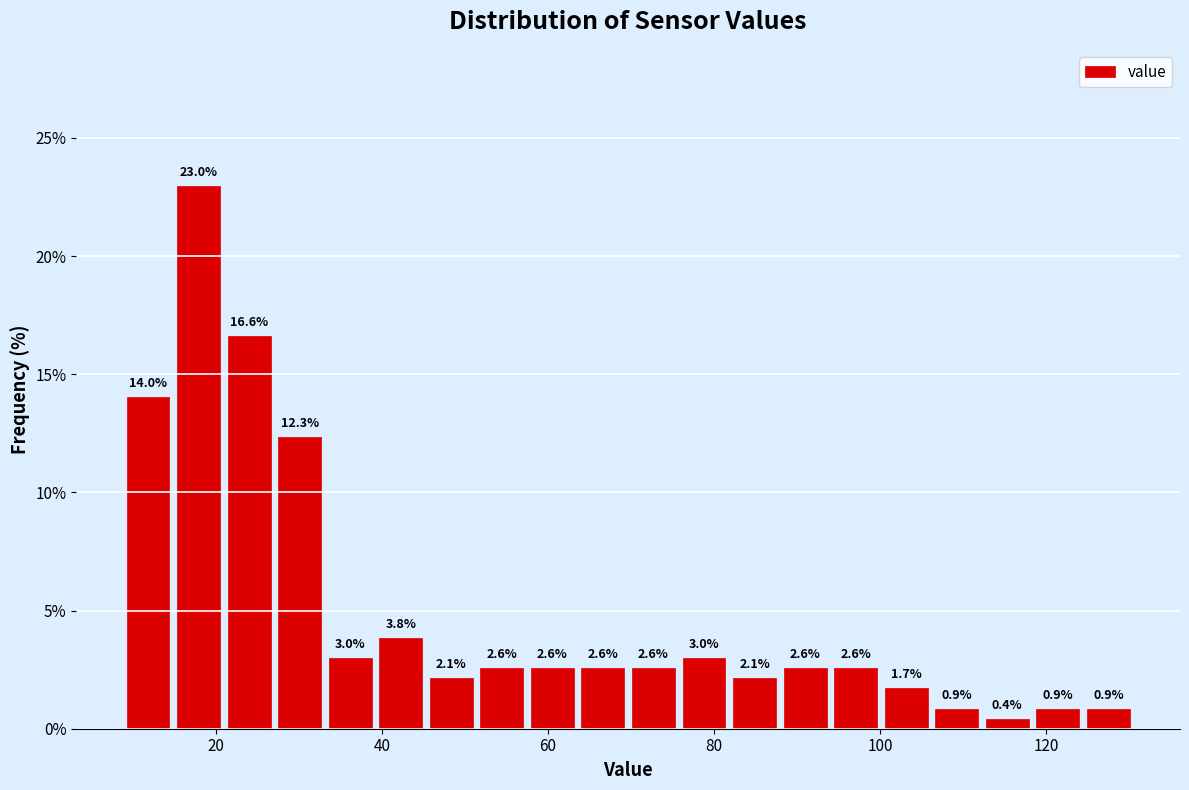

Read against the x-axis, roughly where is the centre of the tallest bar?

18